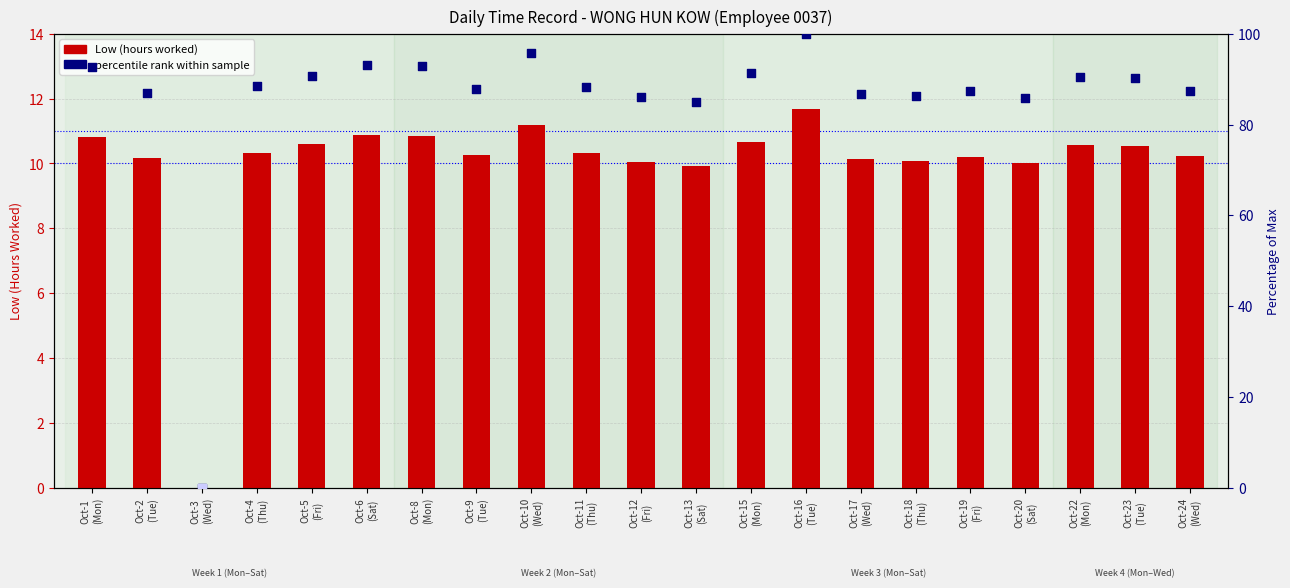

At how many categories does at least one series exceed 19?

20